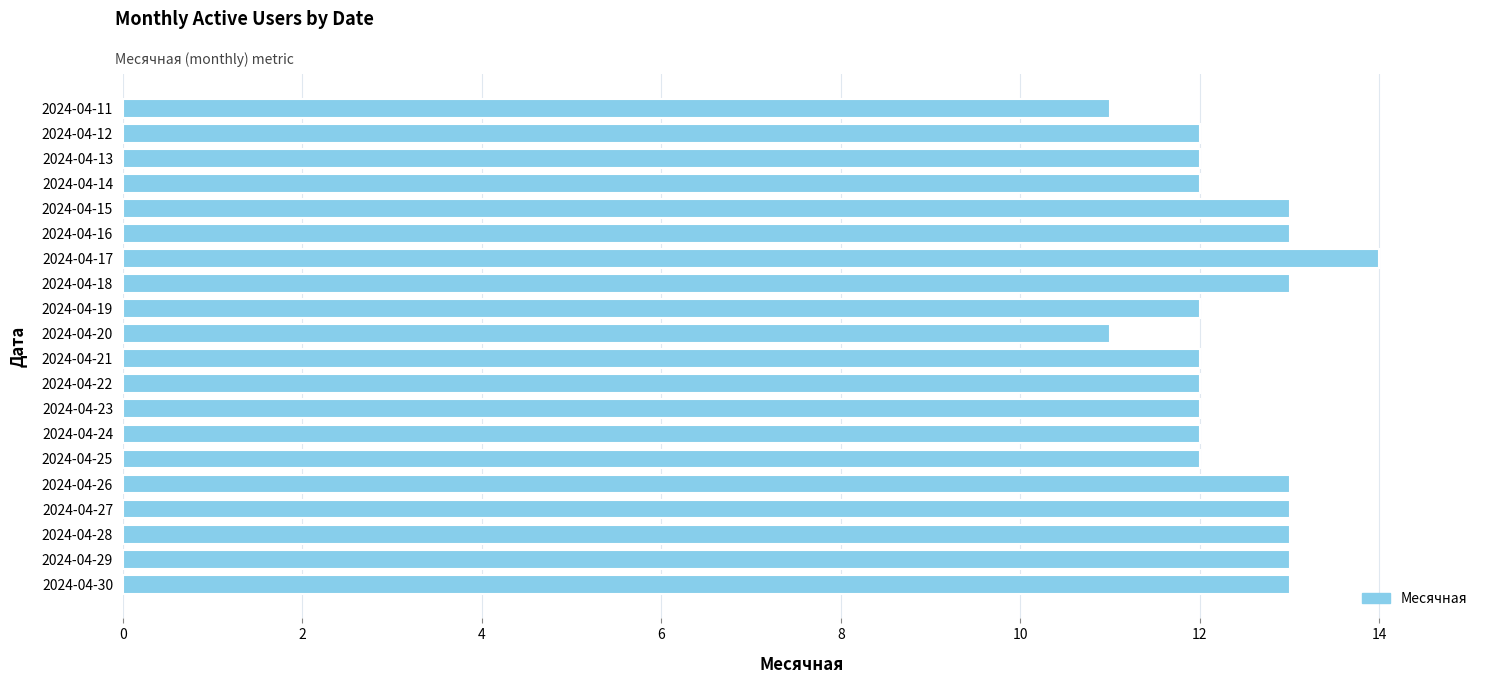

Reading bottom to top, list all the values displayed in this chart.

13	13	13	13	13	12	12	12	12	12	11	12	13	14	13	13	12	12	12	11